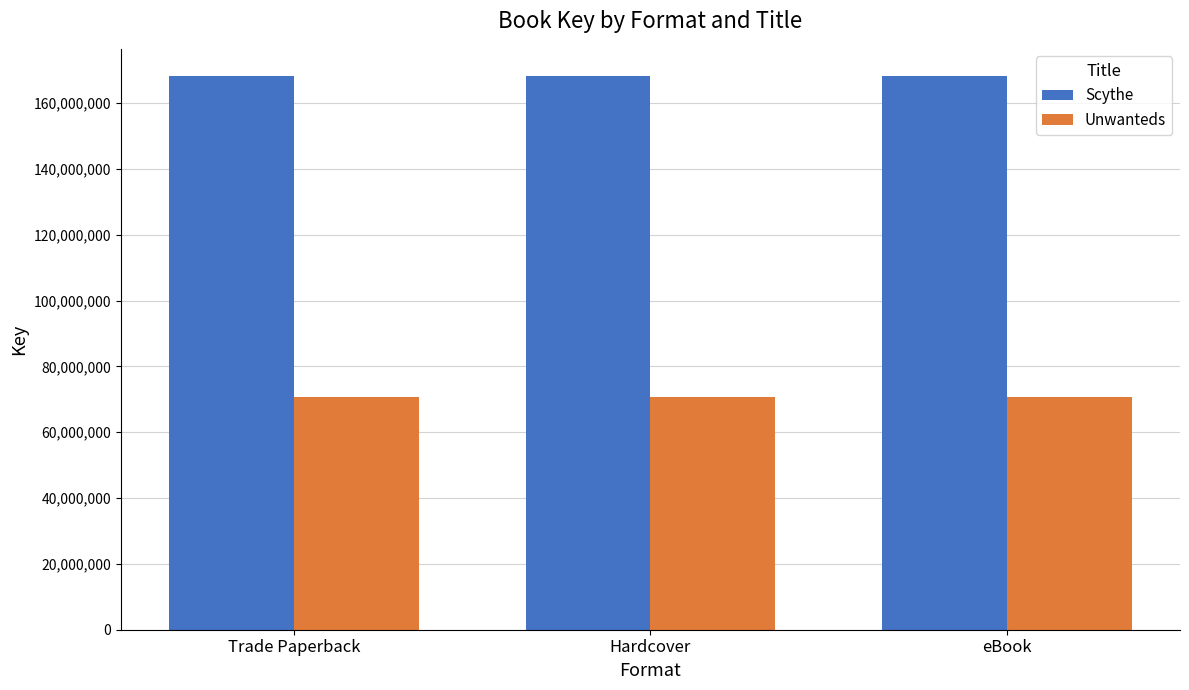

Rank the series by their average value, from lowest to highest.

Unwanteds, Scythe